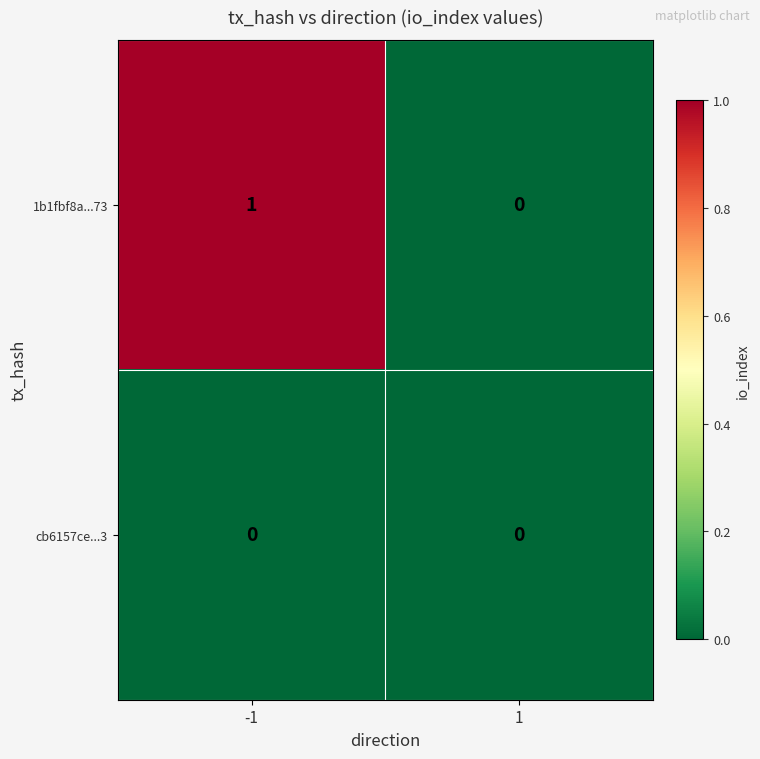

Rank the series by their average value, from lowest to highest.

cb6157ce...3, 1b1fbf8a...73